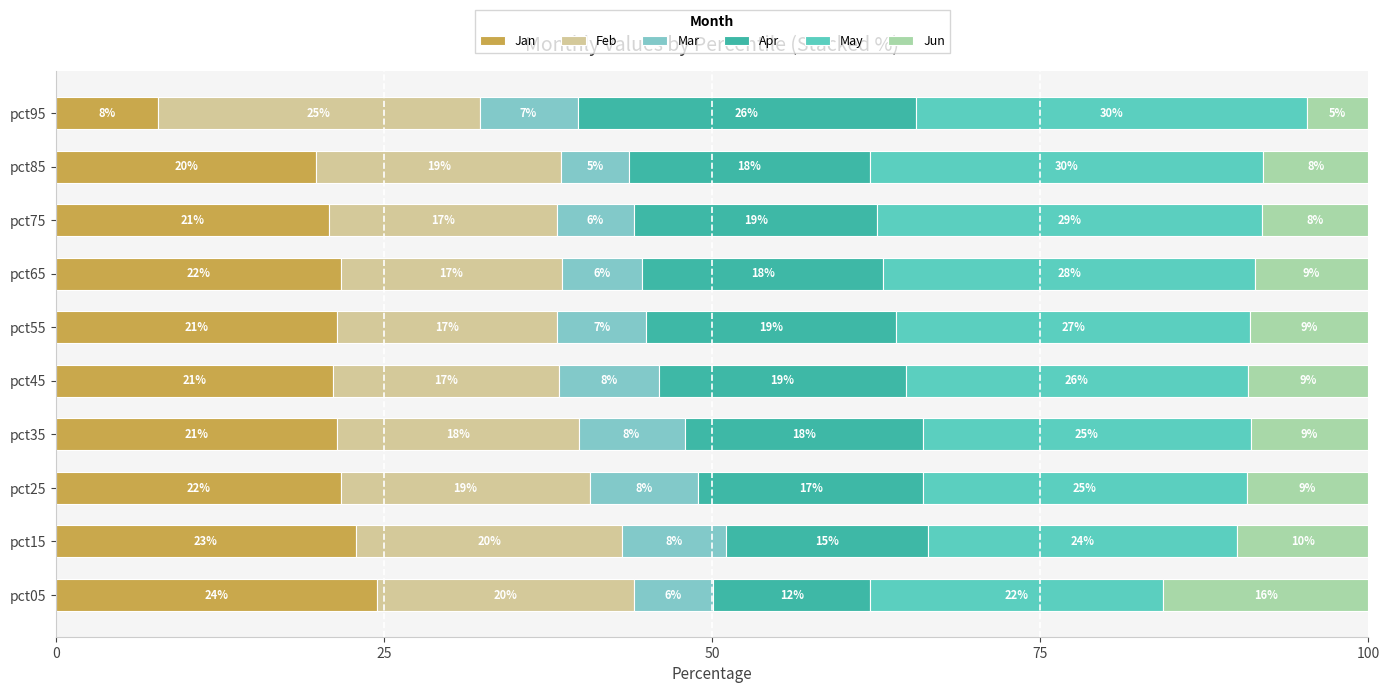

What is the total value across all series at pct75?

100.0